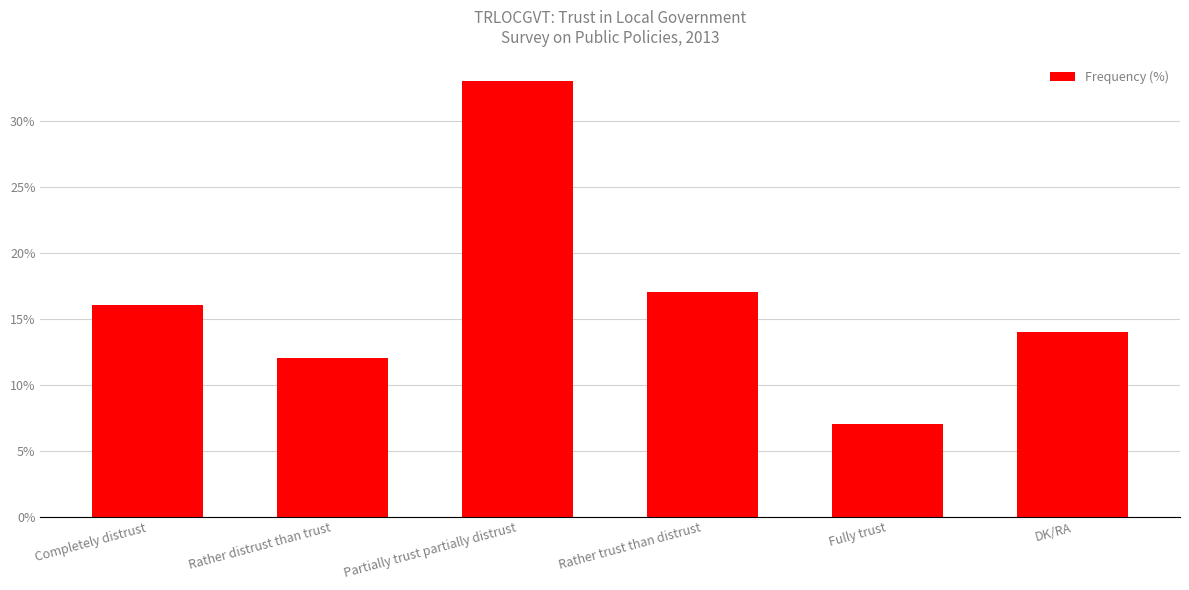

How many bars are there in total?

6